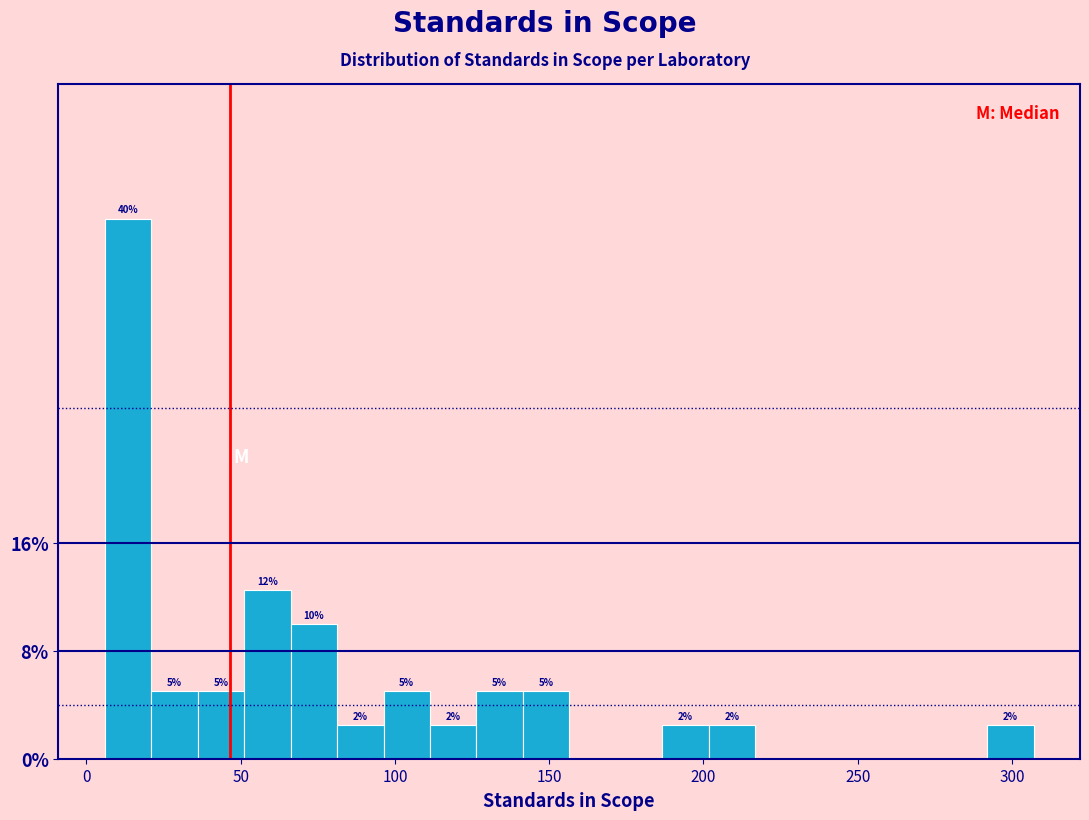

Around what value on the x-axis is the tallest bar? Give the approximate position of its centre, as read against the axis.

15